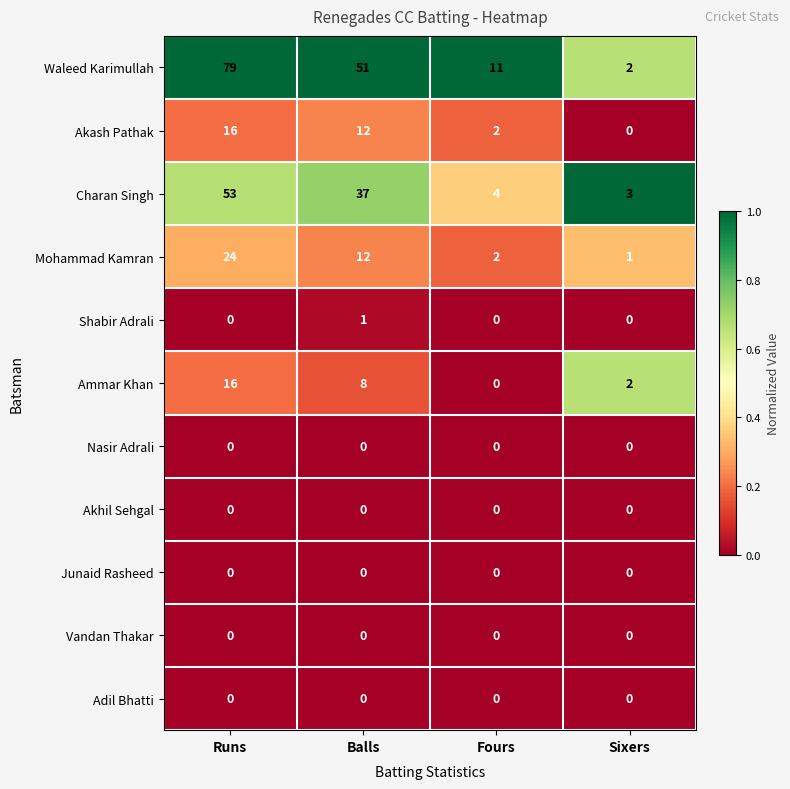

At how many categories does at least one series exceed 0?

4